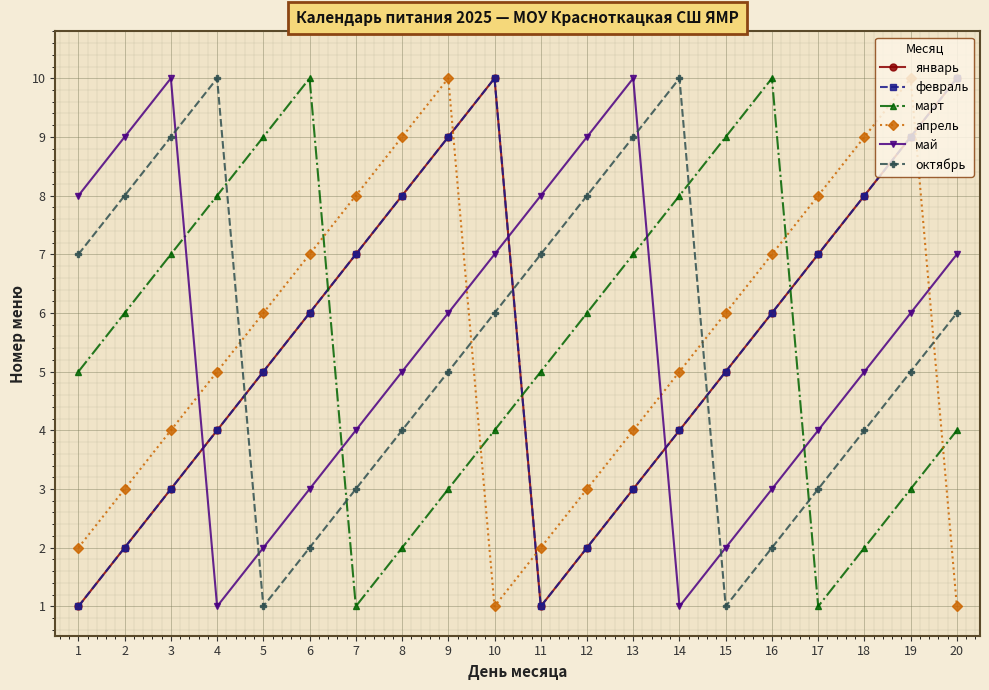

What value does the февраль series have at 7?

7